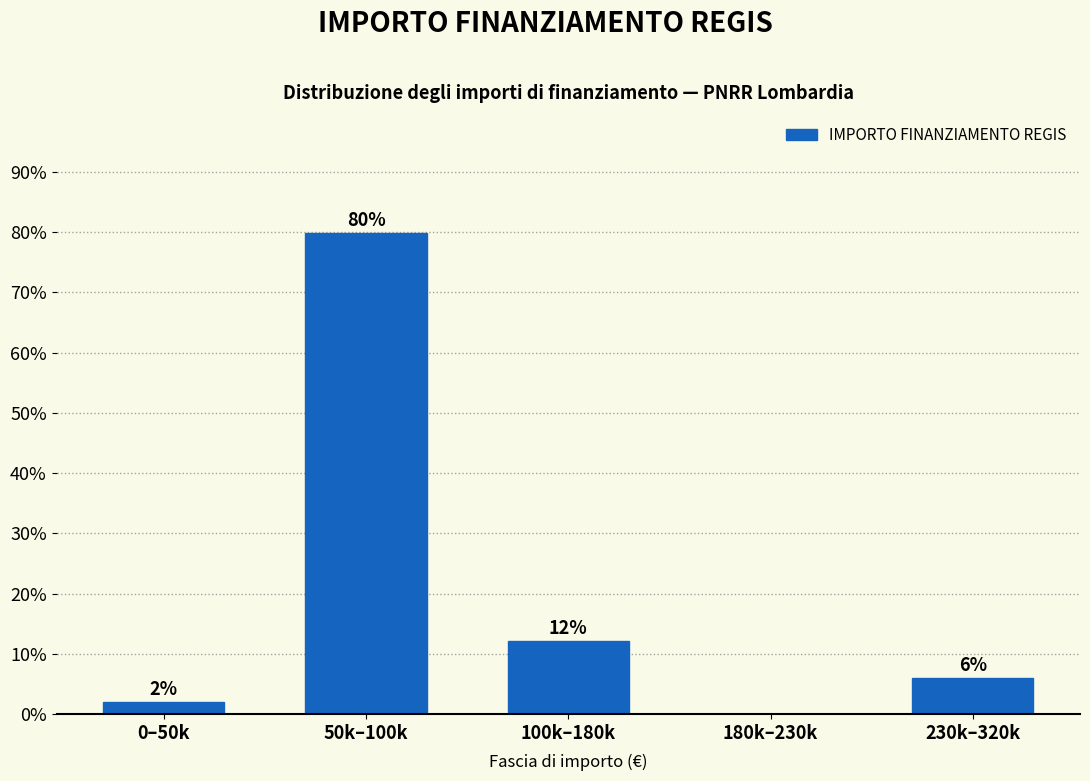

Which has a higher value, 50k–100k or 0–50k?

50k–100k